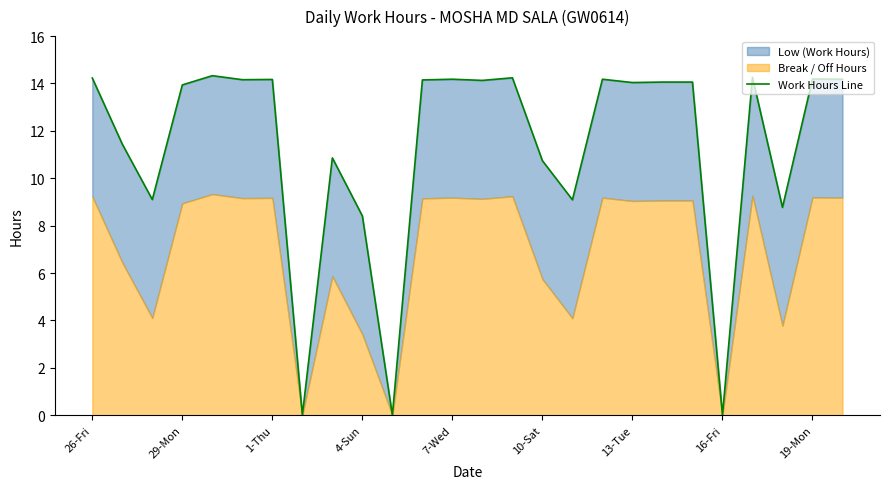

How many positive values are there?

23